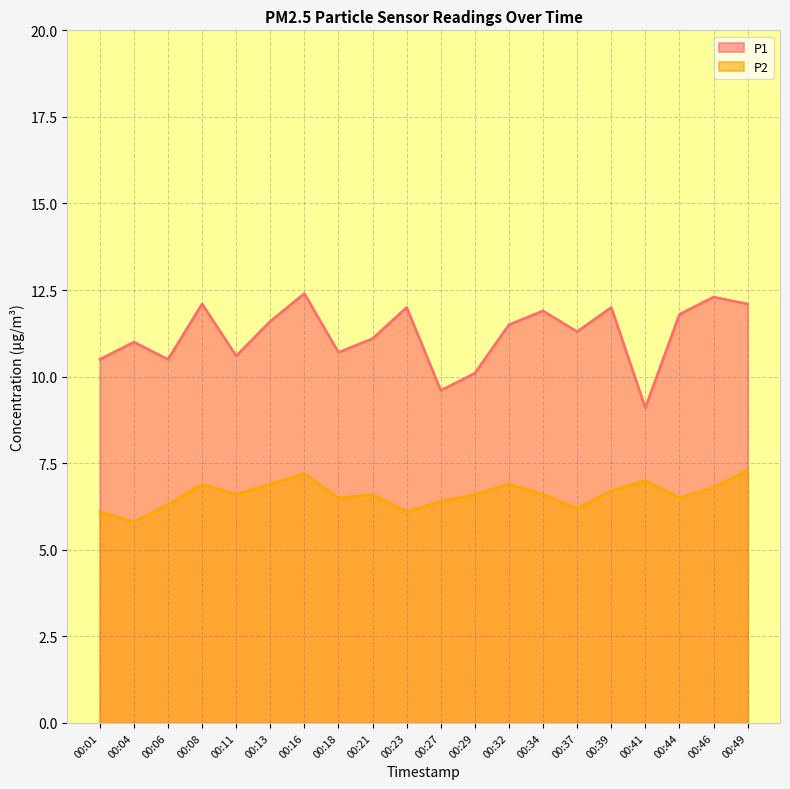

True or false: P1 and P2 cross at least once.

False